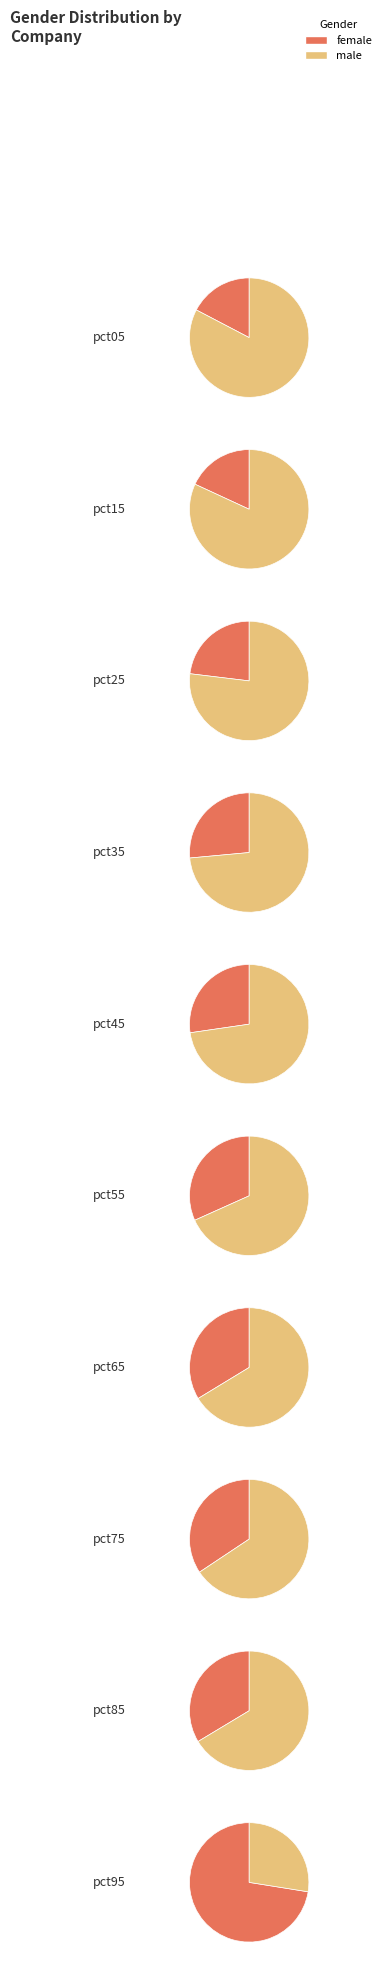

Rank the categories by value from lowest to highest.

pct05, pct15, pct25, pct35, pct45, pct55, pct85, pct65, pct75, pct95